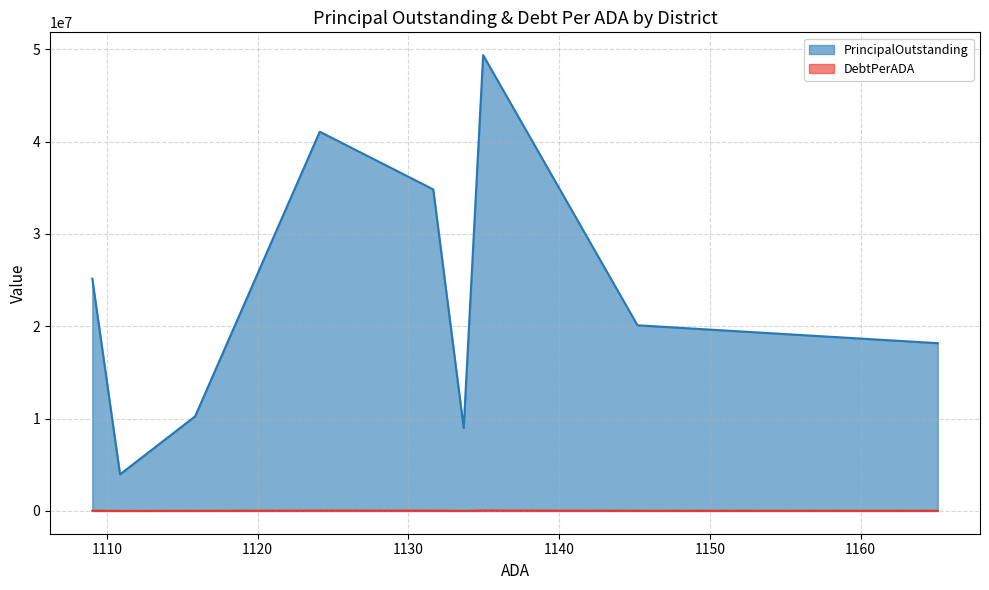

Is the value of PrincipalOutstanding at Brooks County ISD greater than the value of DebtPerADA at Warren ISD?

Yes